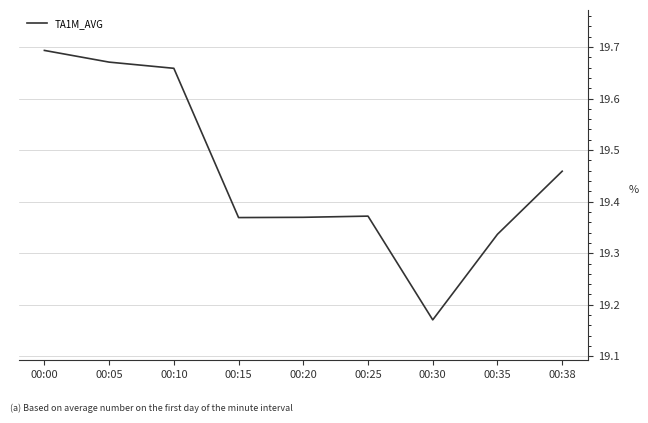

Is it true that the value at 00:10 is 32.9?

False